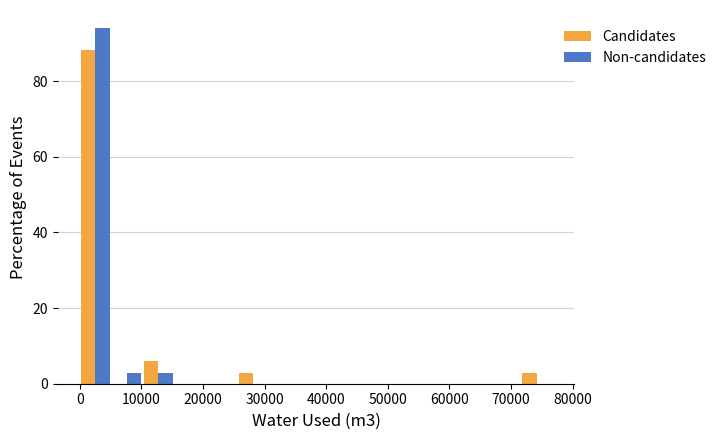

Reading left to right, list every range on the x-axis with the height of the bar of each series over it. Neither the bar edges nor the heights are printed on the chart, so give them approximately, as read against the axes.

0 to 5000: Candidates=88	Non-candidates=94
5000 to 10000: Candidates=0	Non-candidates=2
10000 to 15000: Candidates=6	Non-candidates=2
15000 to 20000: Candidates=0	Non-candidates=0
20000 to 26000: Candidates=0	Non-candidates=0
26000 to 31000: Candidates=2	Non-candidates=0
31000 to 36000: Candidates=0	Non-candidates=0
36000 to 41000: Candidates=0	Non-candidates=0
41000 to 46000: Candidates=0	Non-candidates=0
46000 to 51000: Candidates=0	Non-candidates=0
51000 to 56000: Candidates=0	Non-candidates=0
56000 to 61000: Candidates=0	Non-candidates=0
61000 to 66000: Candidates=0	Non-candidates=0
66000 to 72000: Candidates=0	Non-candidates=0
72000 to 77000: Candidates=2	Non-candidates=0